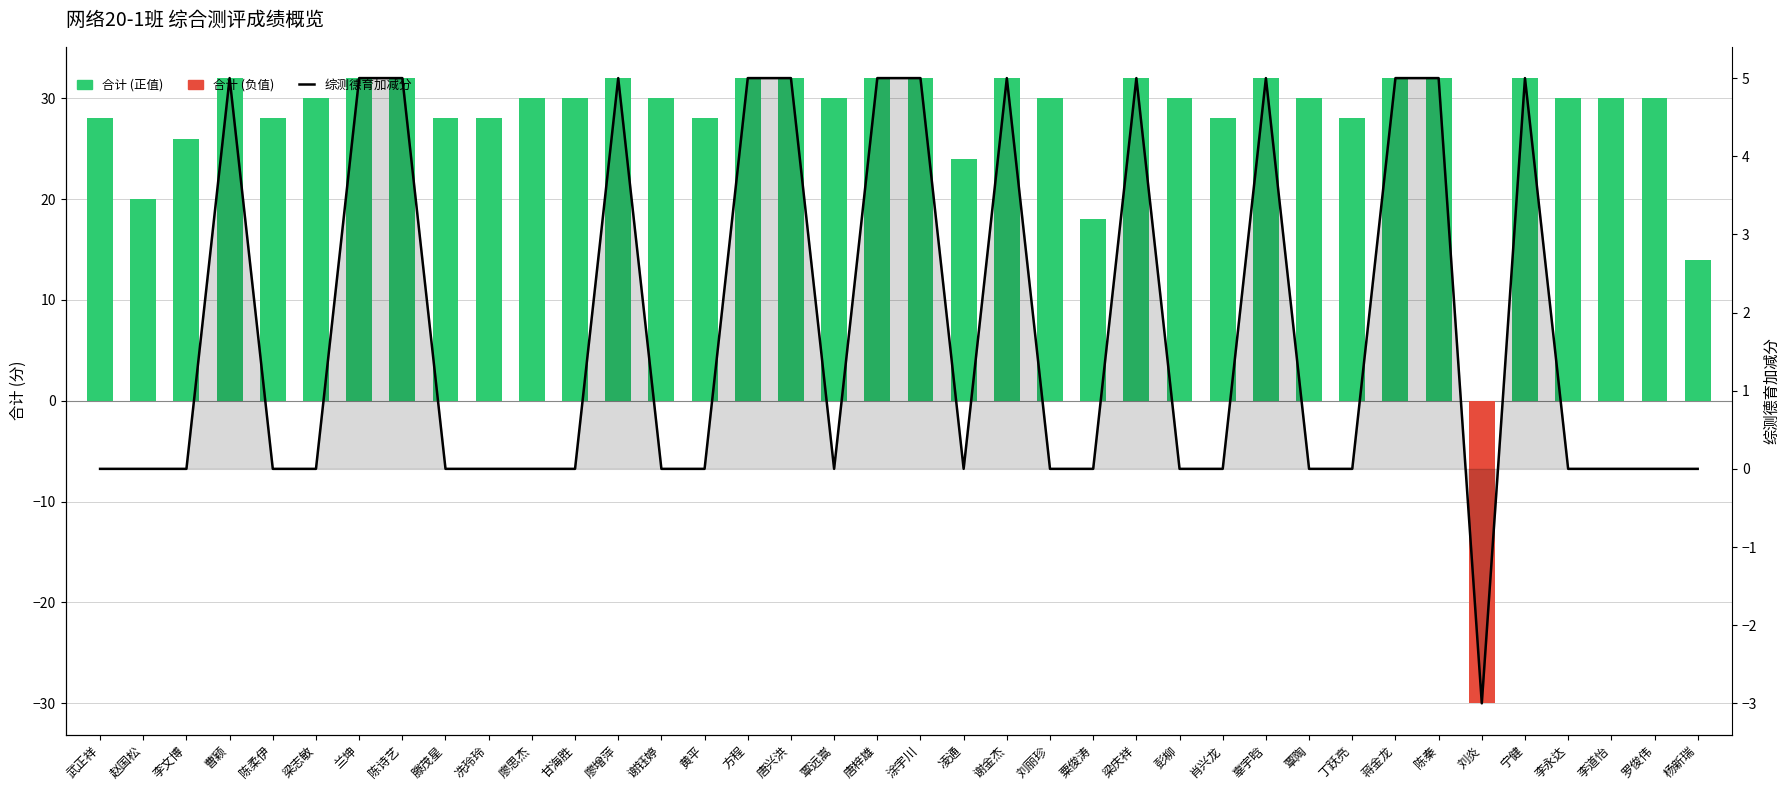

Which series has the largest total across all categories?

合计